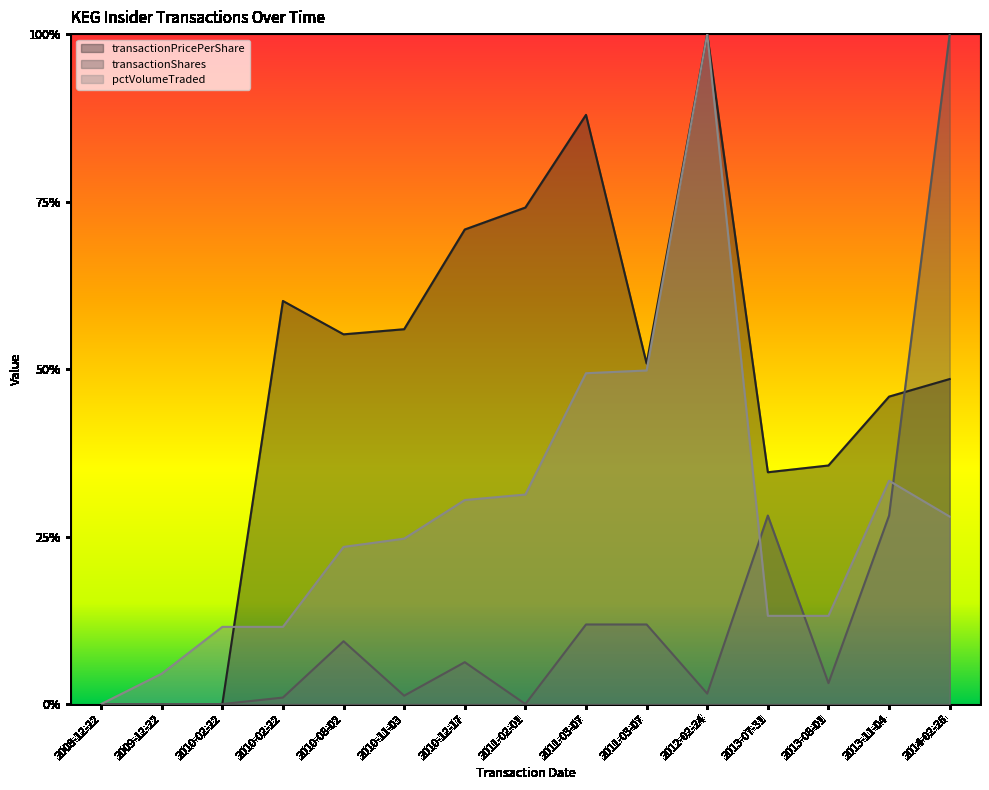

Between 2010-02-22 and 2011-03-07, which series saw the biggest shift?

pctVolumeTraded